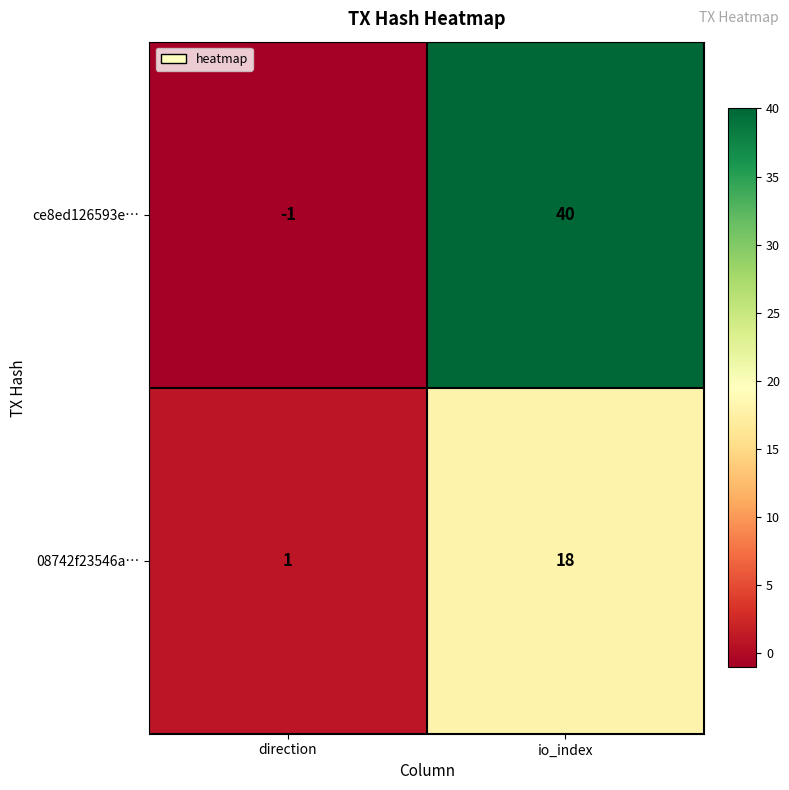

Where is 08742f23546a… nearest to the value 9?

direction